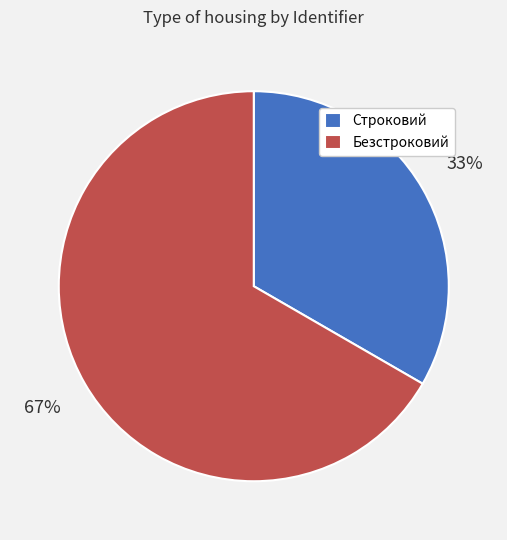

Is there any slice that represents more than half of the pie?

Yes